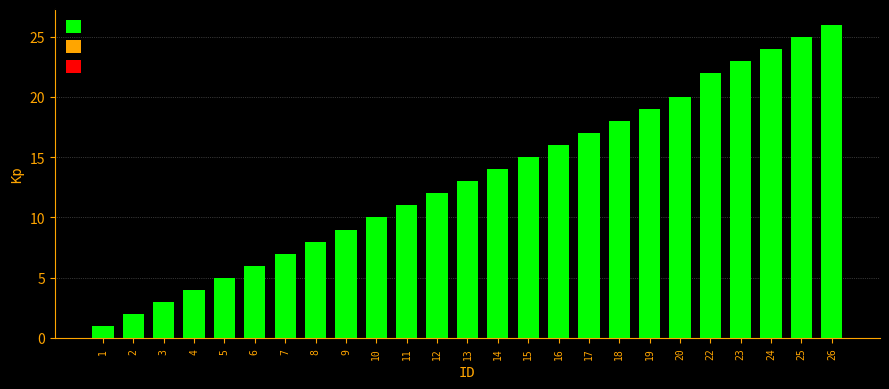

Reading left to right, transcribe all the data shown in this chart.

1	2	3	4	5	6	7	8	9	10	11	12	13	14	15	16	17	18	19	20	22	23	24	25	26